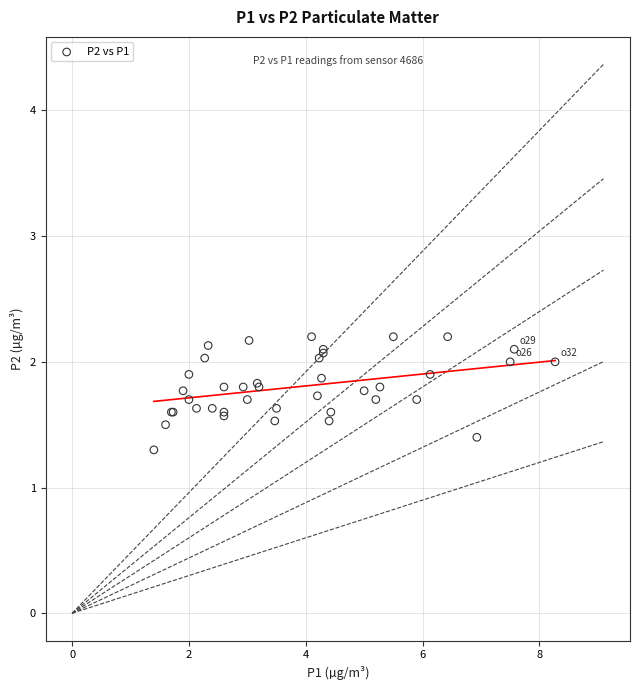

What Y value in the scatter plot is closest to 1?

1.3